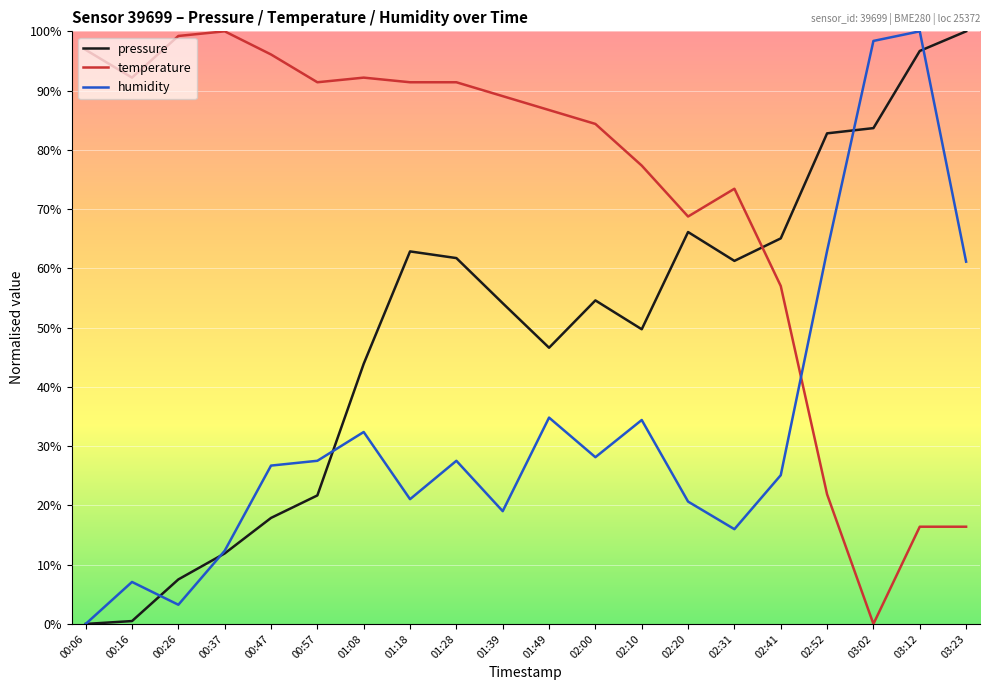

What position from the right is 02:10?

8